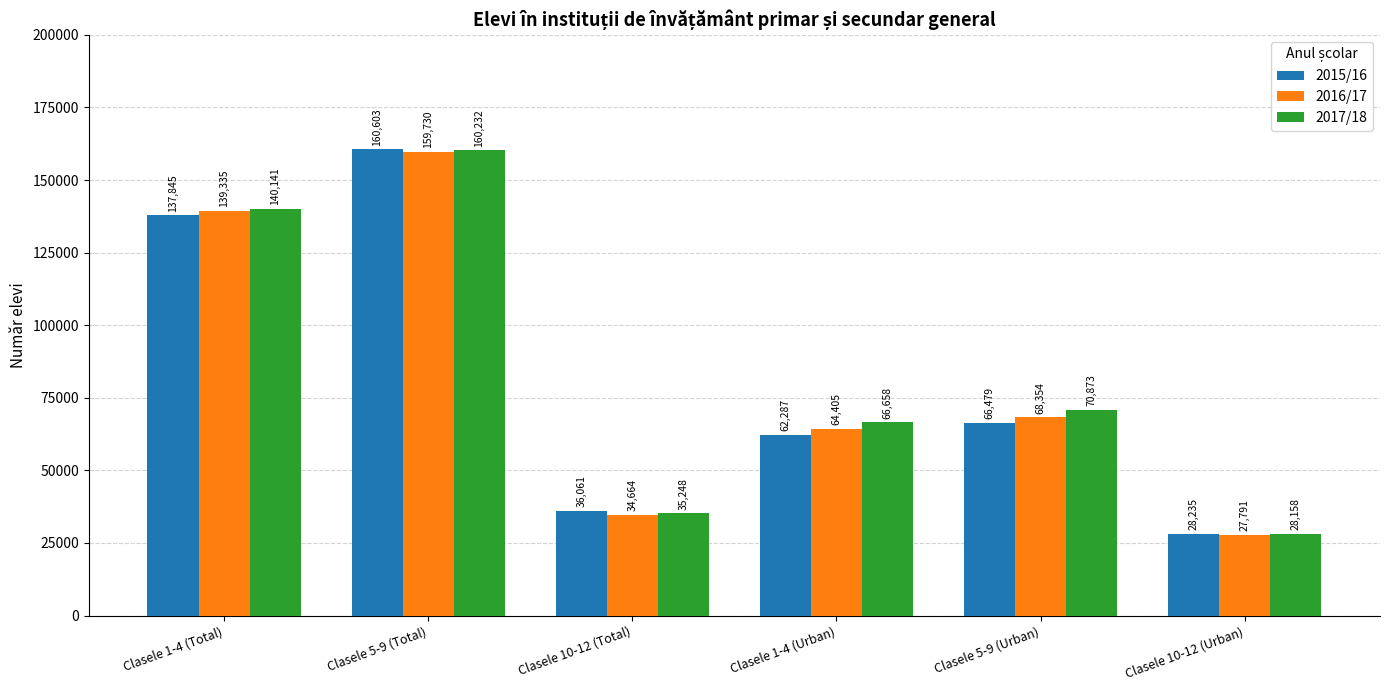

How many distinct data groups are displayed?

3